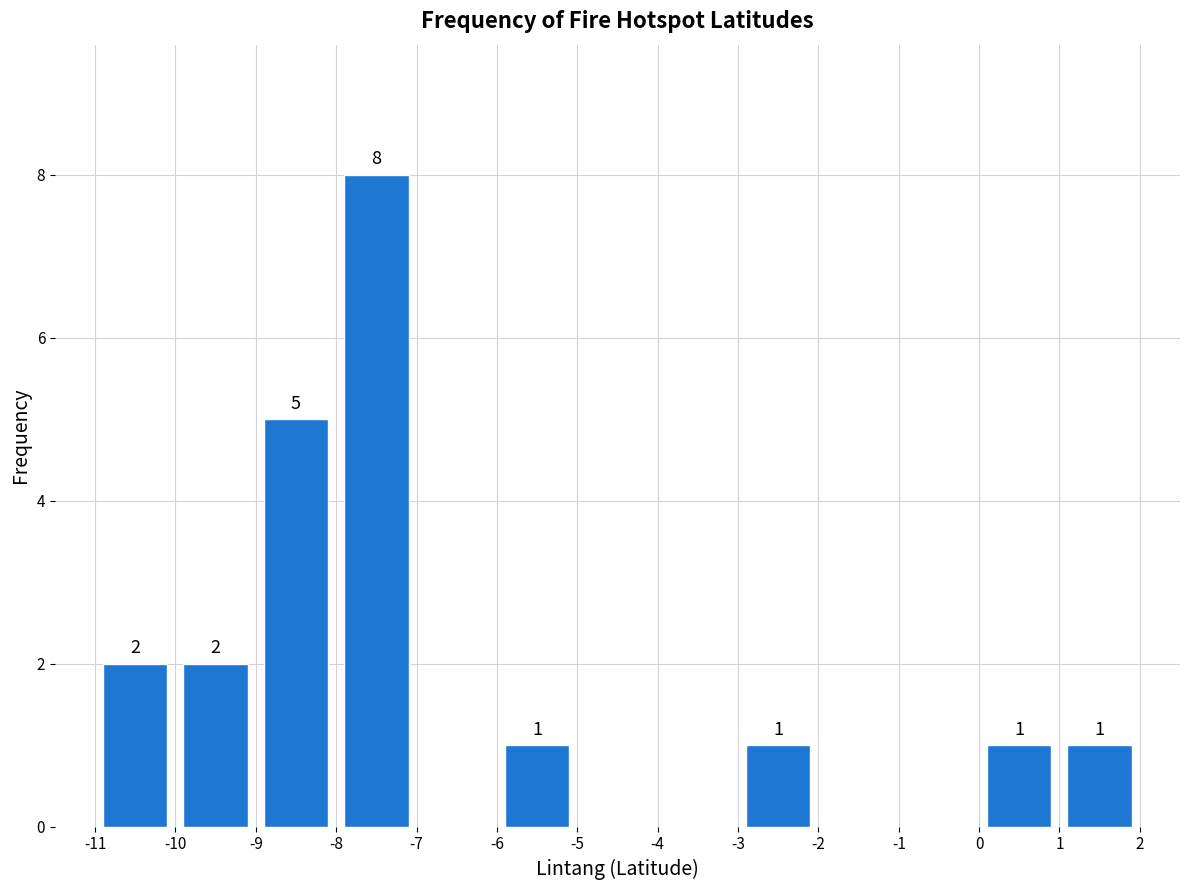

Which range on the x-axis has the tallest bar?

-8 to -7